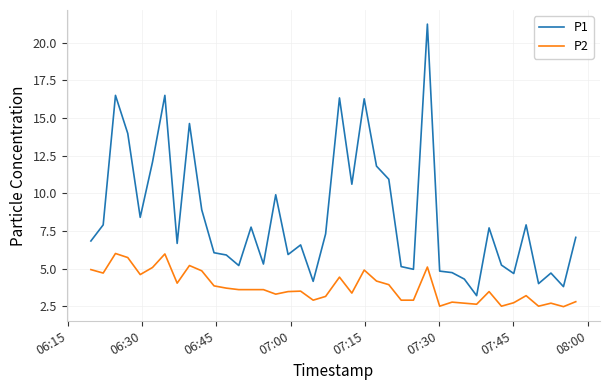

Which series has the largest total across all categories?

P1